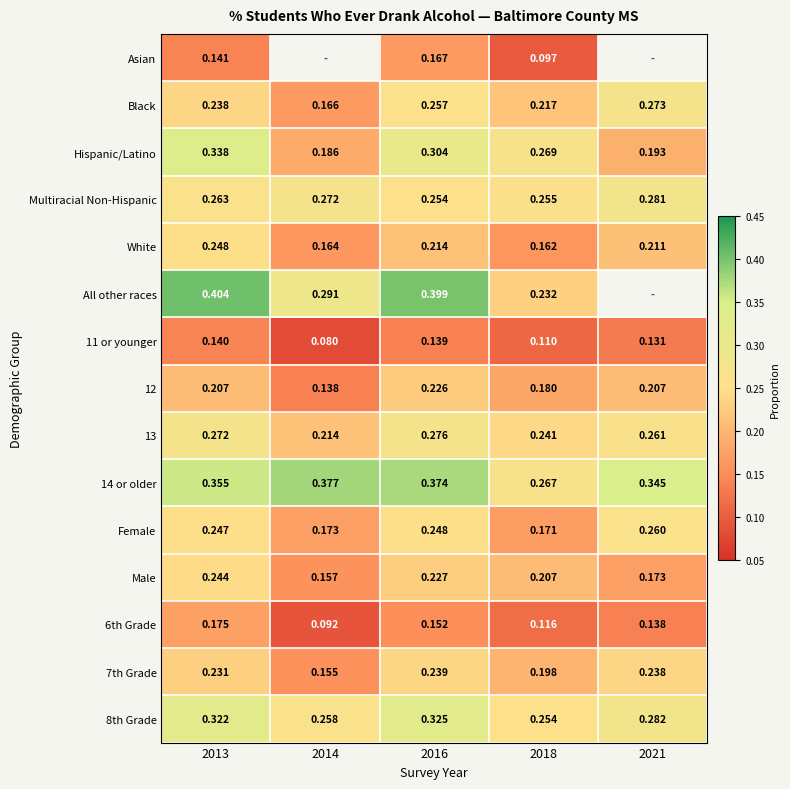

How many categories are shown in the chart?

5